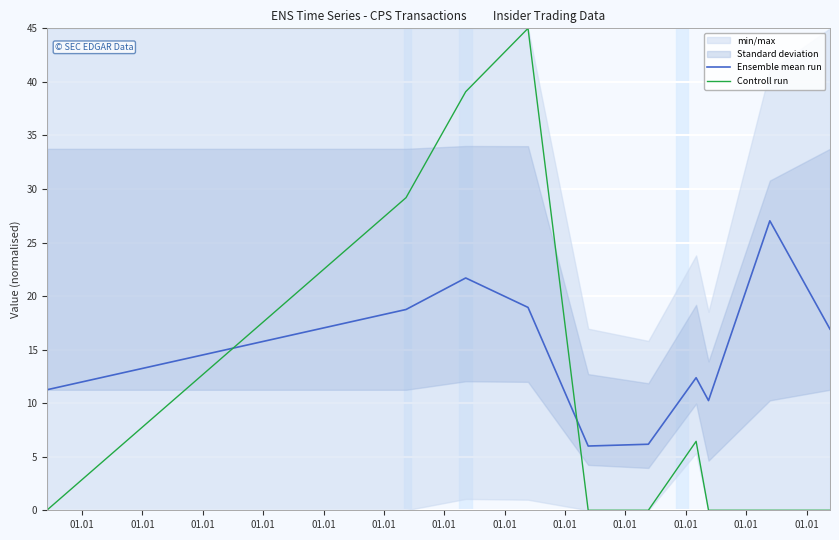

How many categories are shown in the chart?

10